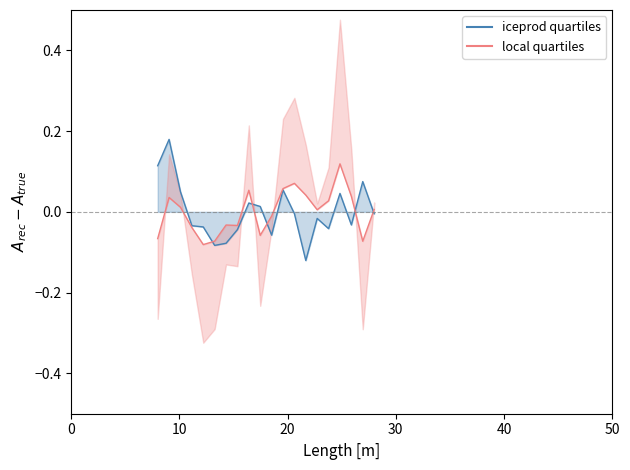

Reading right to left, what are all the values shown in this chart?

iceprod quartiles: -0.0	0.1	-0.0	0.0	-0.0	-0.0	-0.1	-0.0	0.1	-0.1	0.0	0.0	-0.0	-0.1	-0.1	-0.0	-0.0	0.0	0.2	0.1
local quartiles: 0.0	-0.1	0.0	0.1	0.0	0.0	0.0	0.1	0.1	-0.0	-0.1	0.1	-0.0	-0.0	-0.1	-0.1	-0.0	0.0	0.0	-0.1